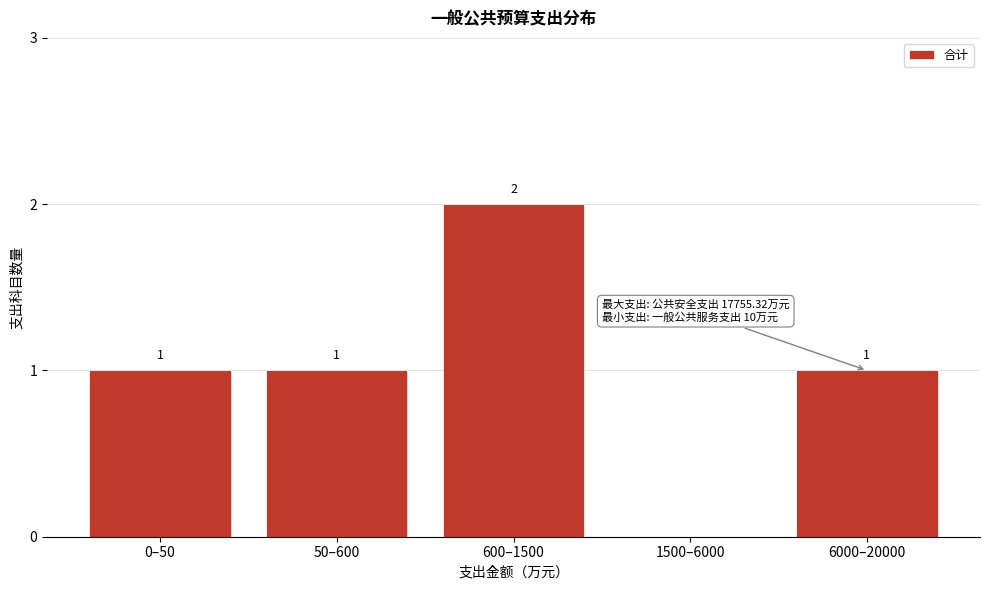

Reading left to right, list all the values displayed in this chart.

0–50=1	50–600=1	600–1500=2	1500–6000=0	6000–20000=1